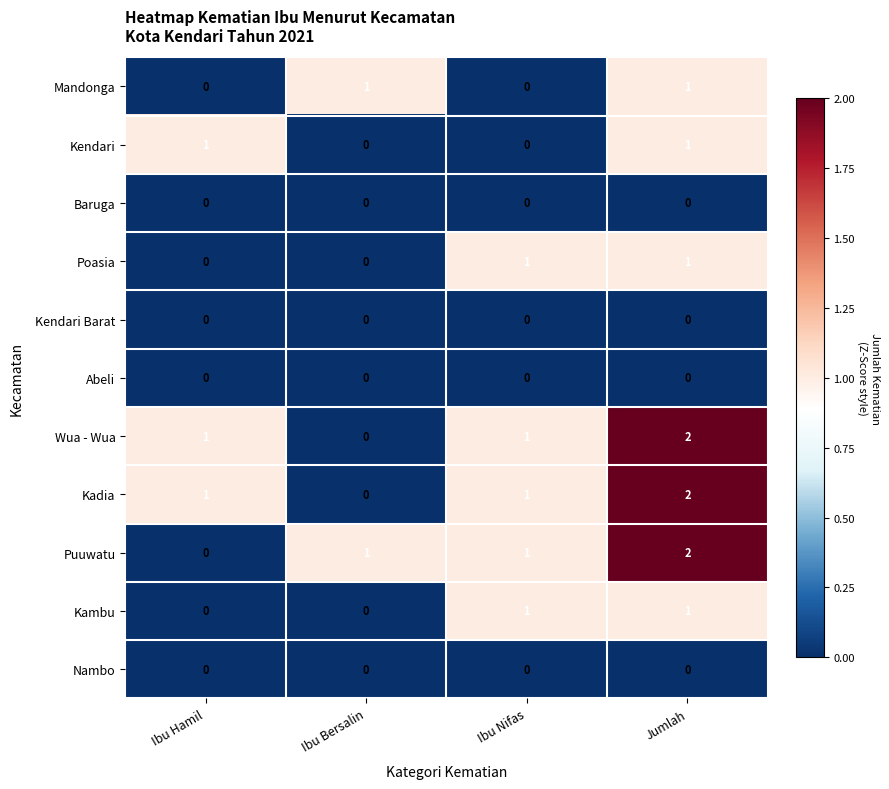

Between Ibu Hamil and Jumlah, which series saw the biggest shift?

Puuwatu